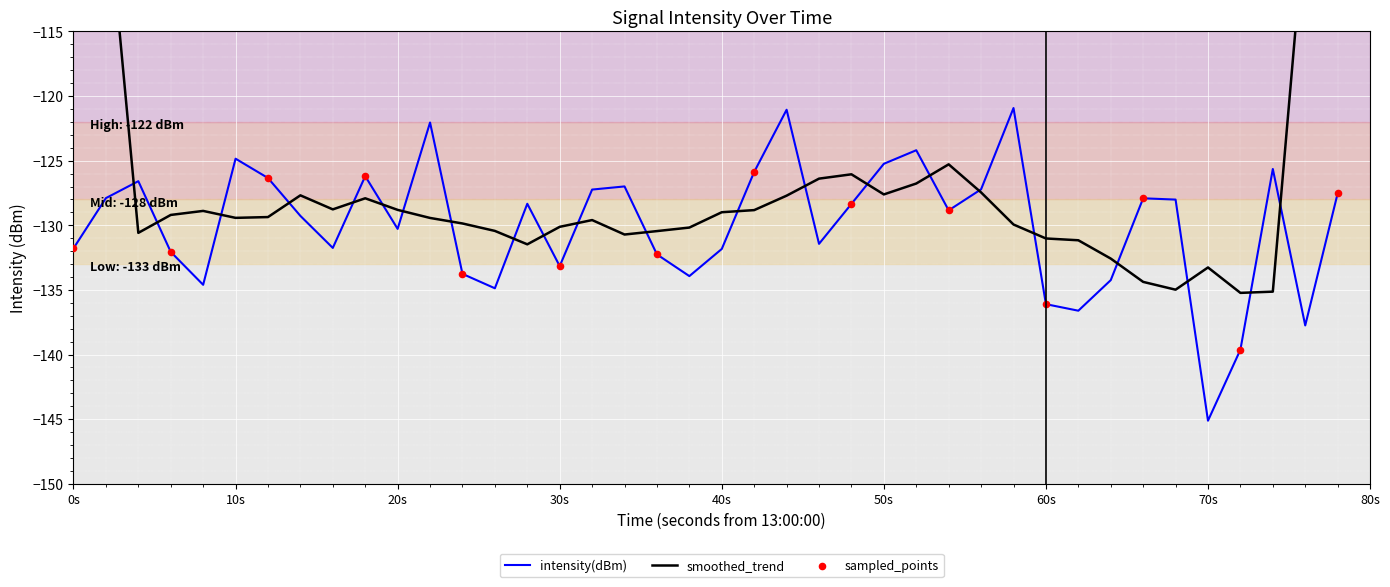

What is the minimum value for intensity(dBm)?

-145.1